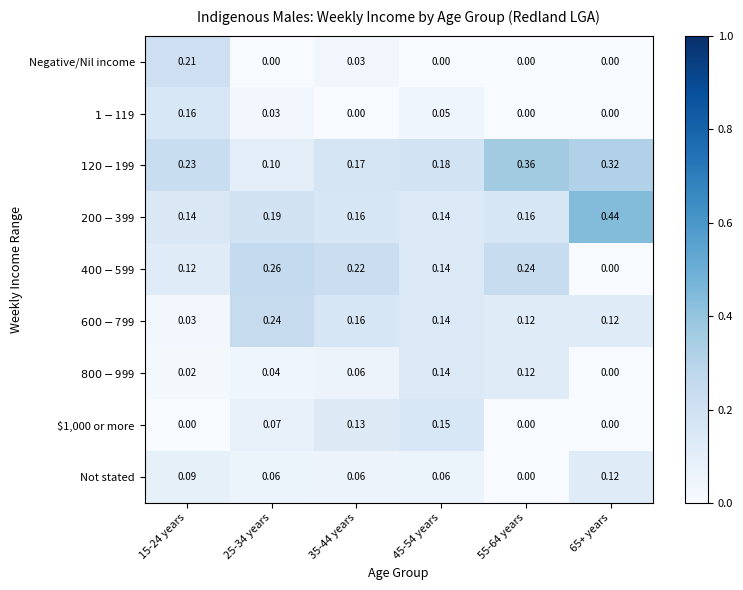

Which series changed the most between 15-24 years and 45-54 years?

Negative/Nil income